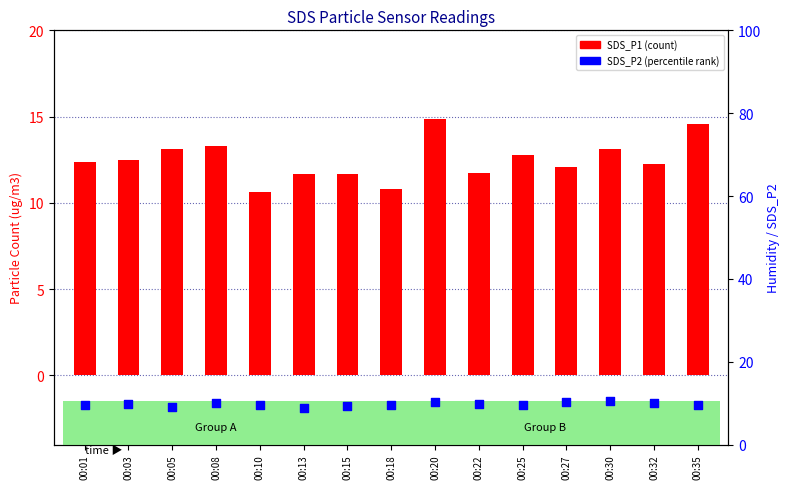

Is the value of SDS_P1 at 00:01 greater than the value of SDS_P2 at 00:18?

Yes